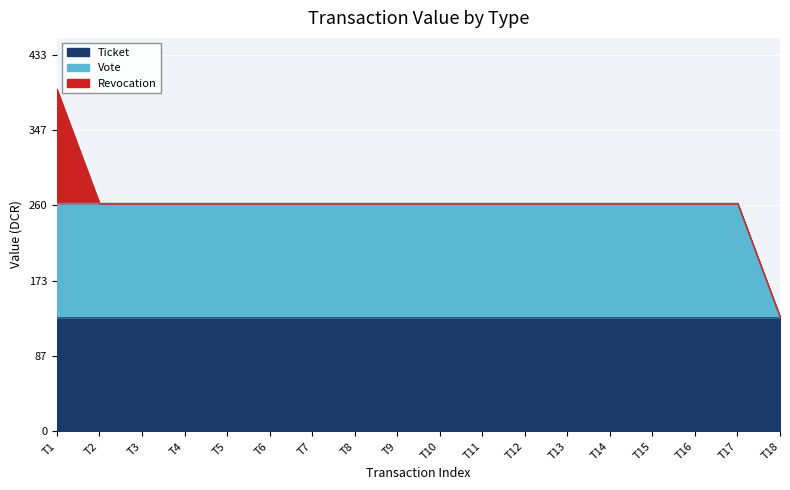

The value of Ticket at T12 is 224.9. True or false?

False